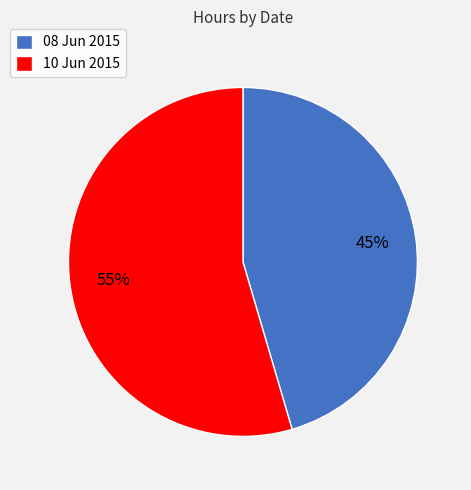

True or false: 08 Jun 2015 accounts for 45% of the total.

True